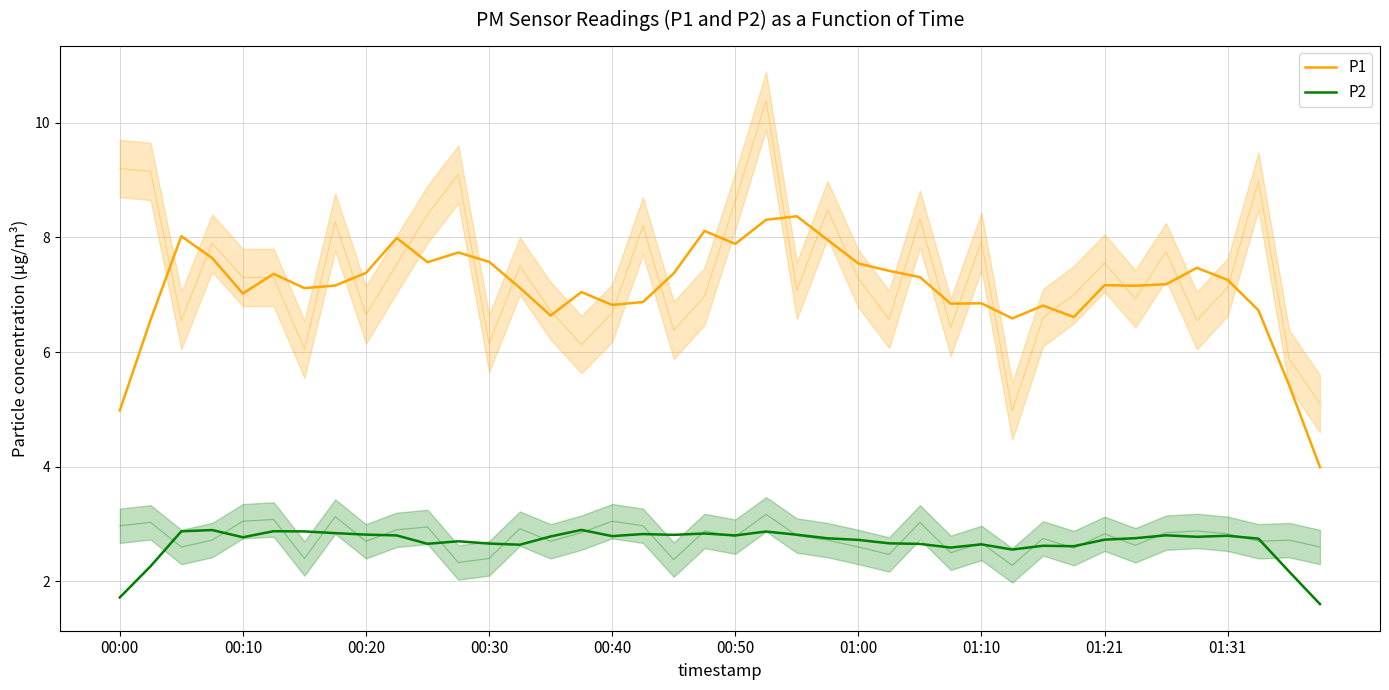

At which category is the sum across all series the highest?

22